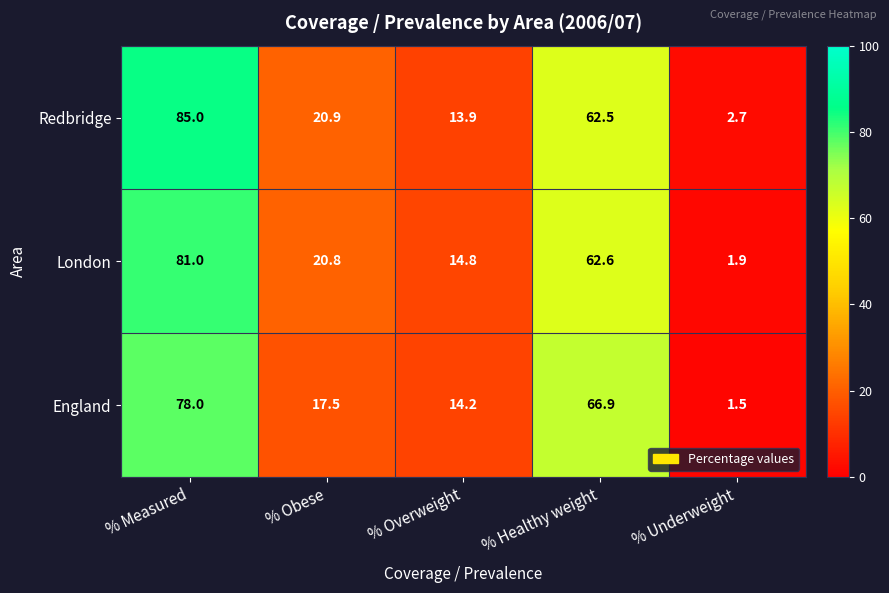

What is the difference between the maximum and second lowest values in the London series?

66.2